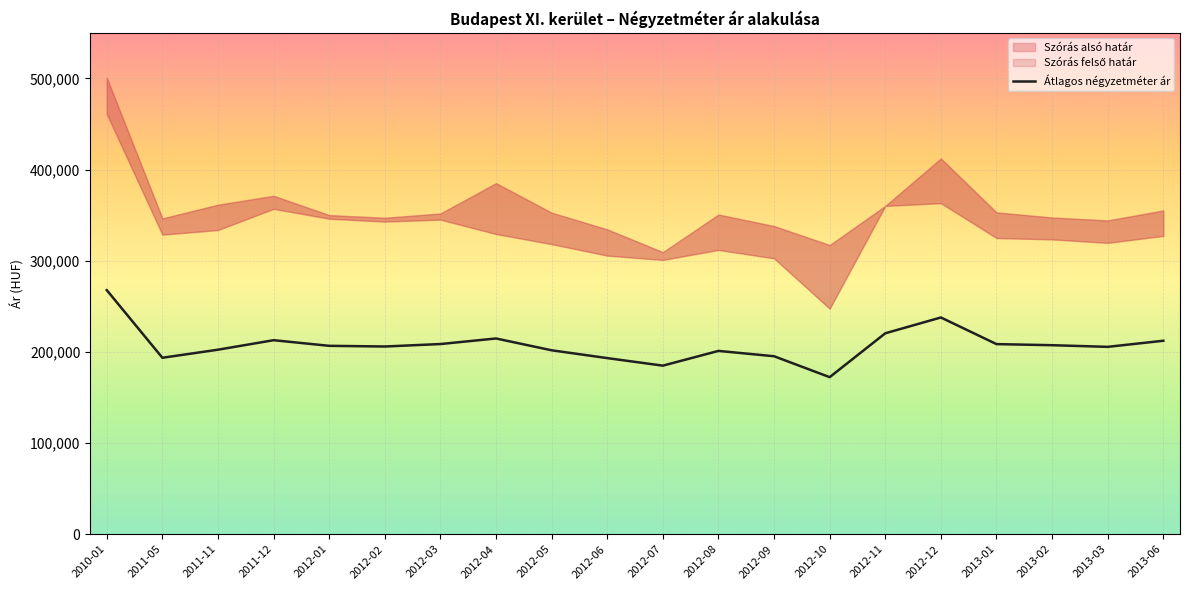

Where is the data nearest to the value 220020?

2012-11